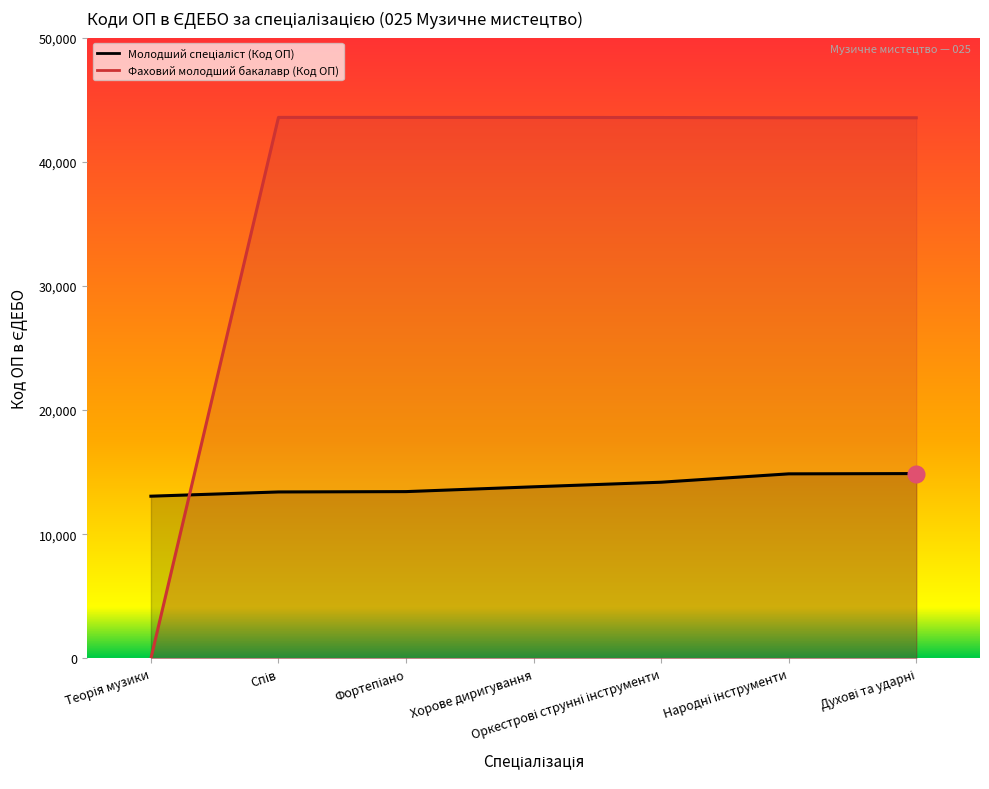

Between Теорія музики and Фортепіано, which is larger?

Фортепіано